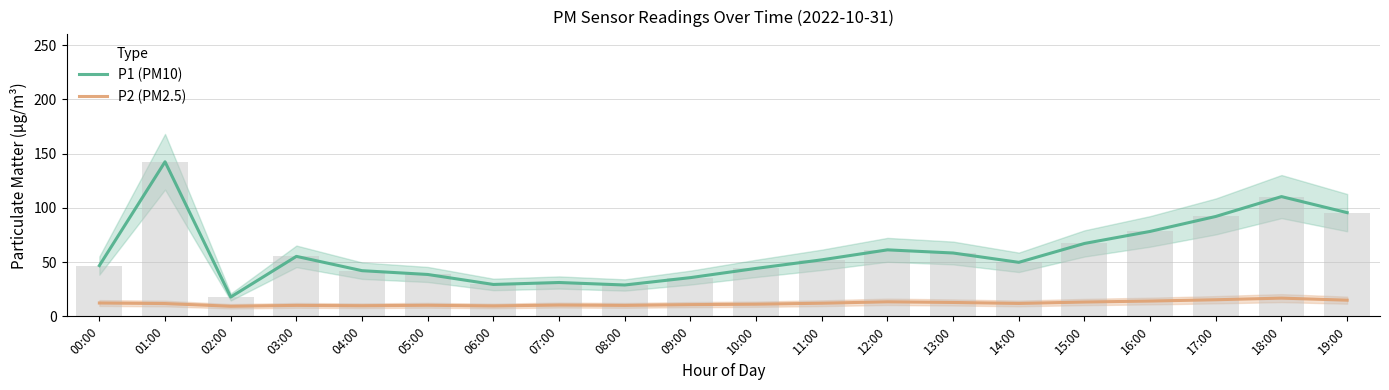

The value of P2 (PM2.5) at 18:00 is 16.8. True or false?

True